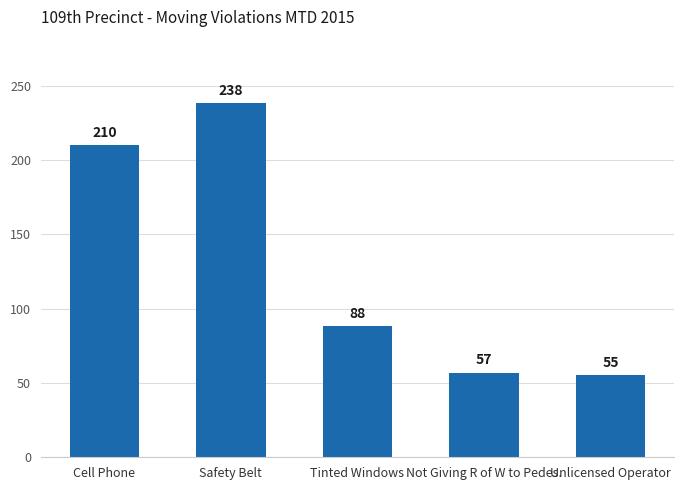

What is the change in value from Tinted Windows to Unlicensed Operator?

-33